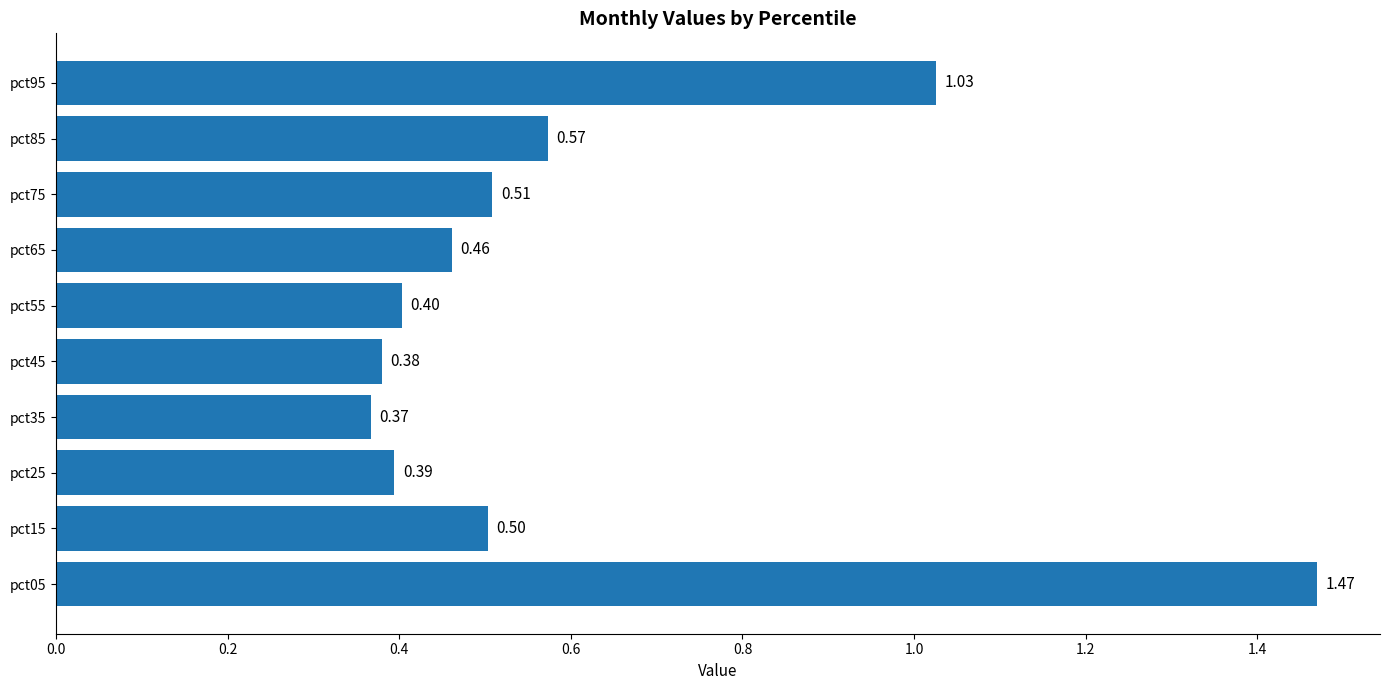

Which has a higher value, pct55 or pct85?

pct85